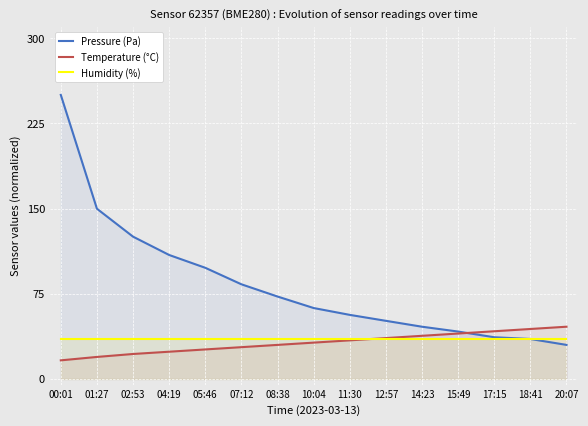

At 08:38, list the series in order from smallest to largest.

Temperature (°C), Humidity (%), Pressure (Pa)